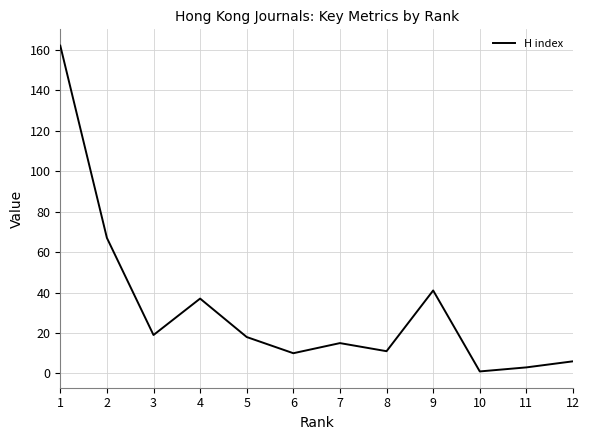

Which has a higher value, 3 or 4?

4